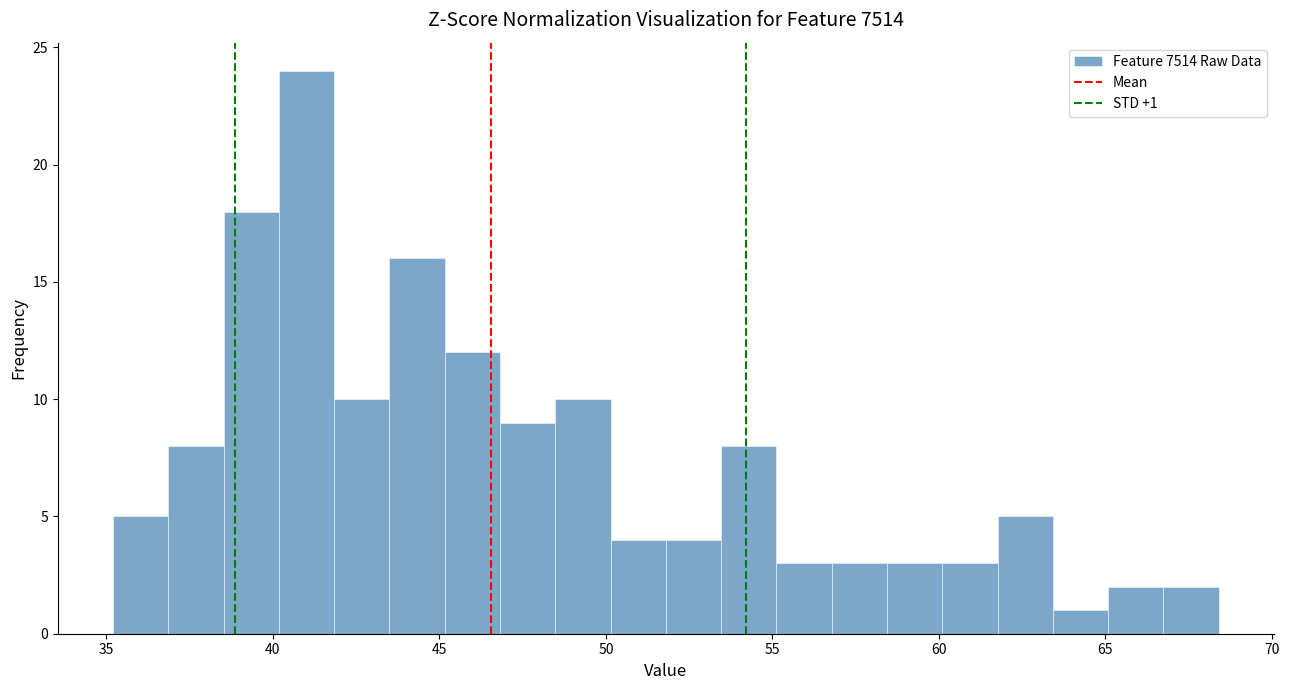

Read against the x-axis, roughly where is the centre of the tallest bar?

41.0